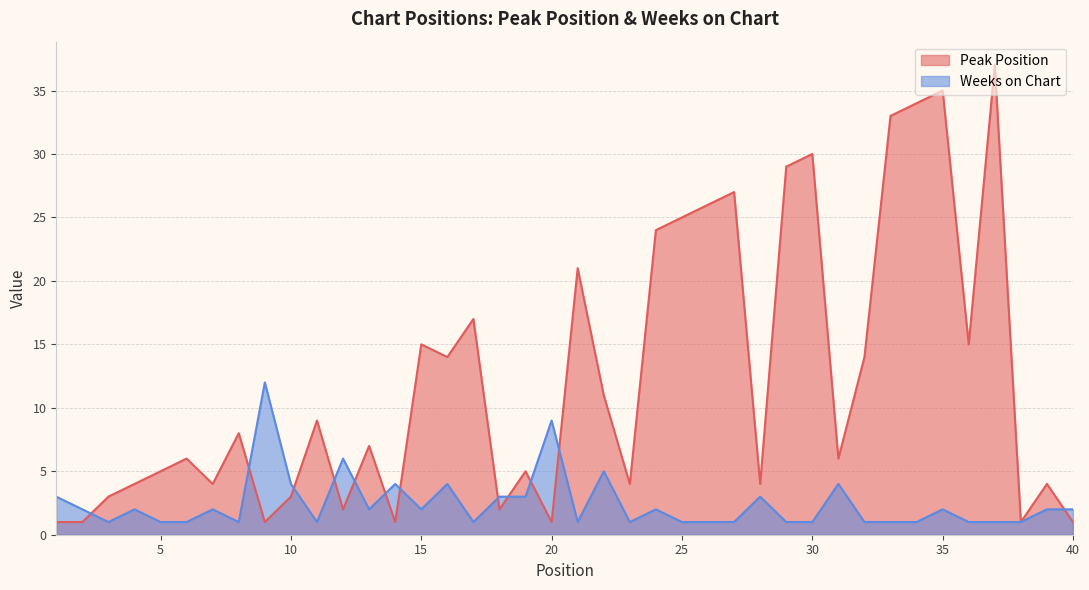

Which has a higher value, 27 or 13?

27